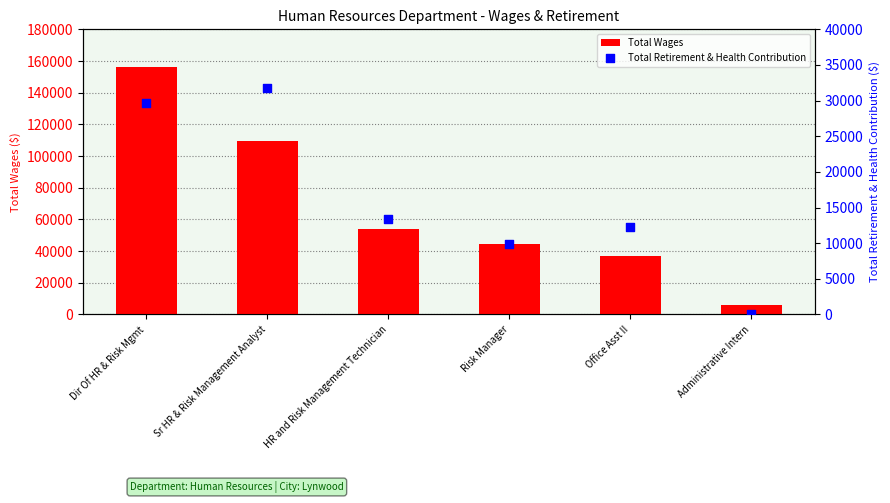

Which series has the largest total across all categories?

Total Wages